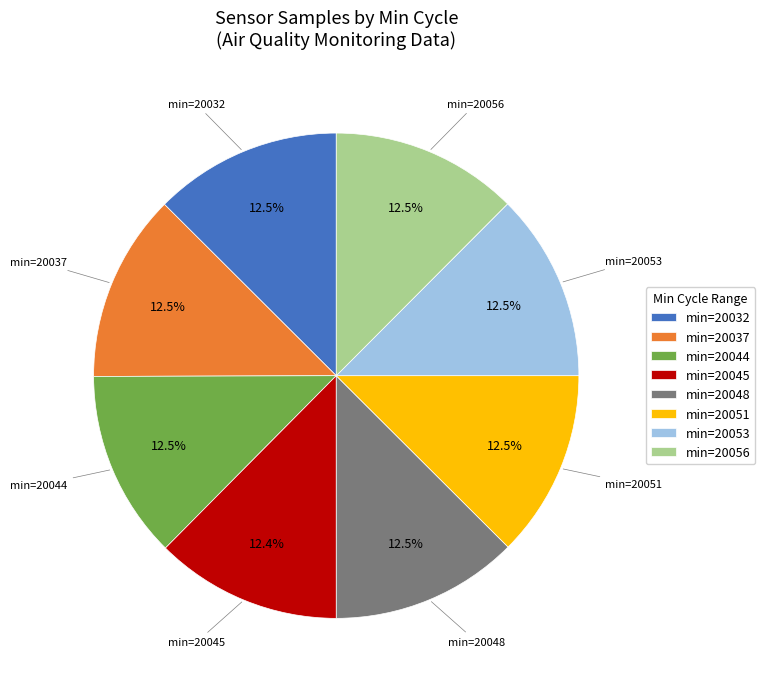

Is there a majority slice in this chart?

No